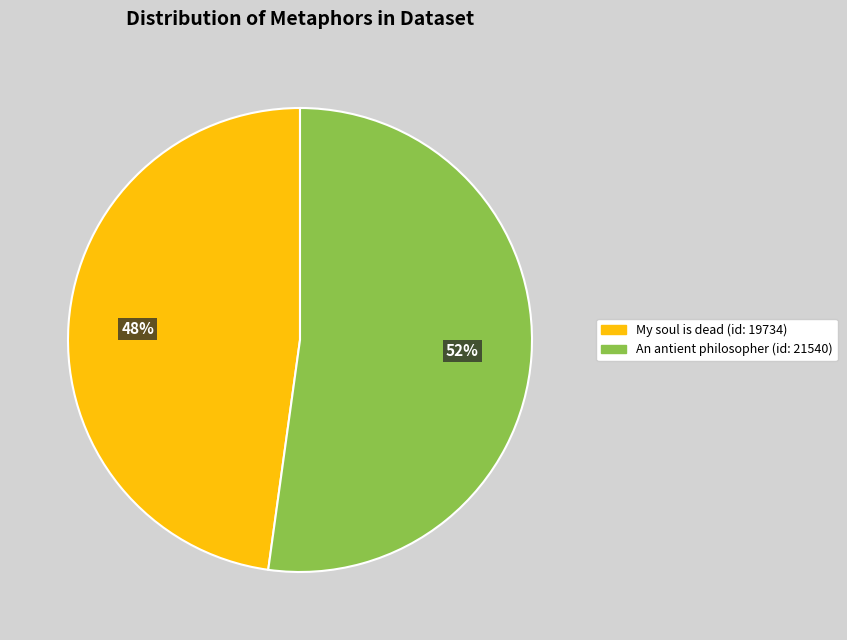

To the nearest percent, what is the average slice percentage?

50%